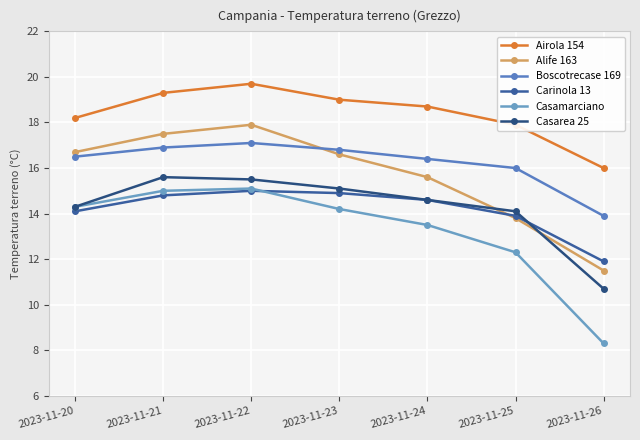

The Airola 154 series shows 19.7 at 2023-11-22. True or false?

True